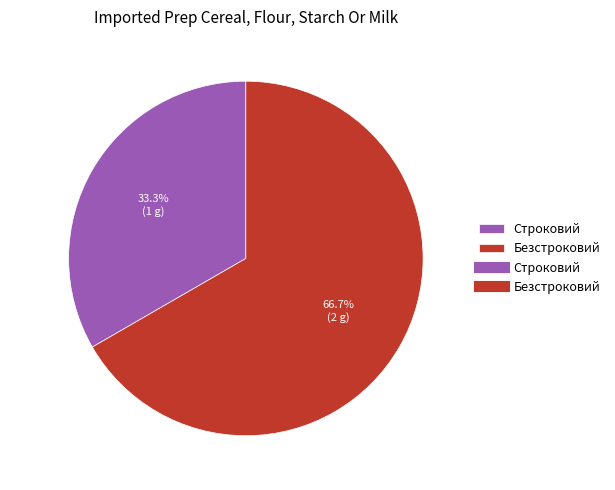

Approximately how many times larger is the value at Безстроковий compared to Строковий?

2.0